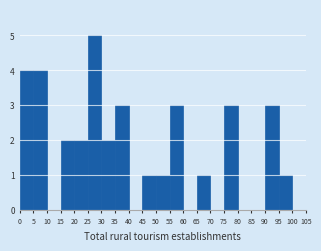

Reading left to right, list every bar in this chart as the range it spans on the x-axis followed by its height. The values are not printed on the chart, so give them approximately, as read against the axis.

0 to 5: 4
5 to 10: 4
10 to 15: 0
15 to 20: 2
20 to 25: 2
25 to 30: 5
30 to 35: 2
35 to 40: 3
40 to 45: 0
45 to 50: 1
50 to 55: 1
55 to 60: 3
60 to 65: 0
65 to 70: 1
70 to 75: 0
75 to 80: 3
80 to 85: 0
85 to 90: 0
90 to 95: 3
95 to 100: 1
100 to 105: 0